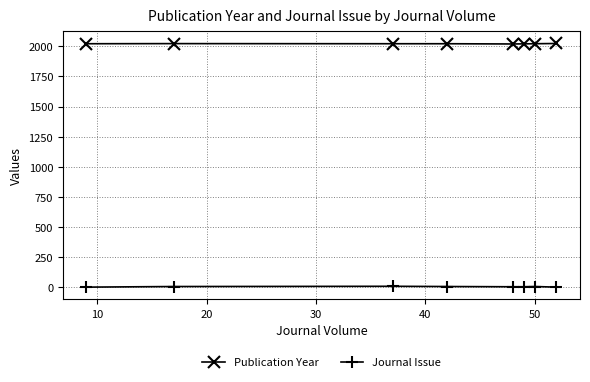

True or false: Journal Issue has more than 0 points higher than both neighbors.

True